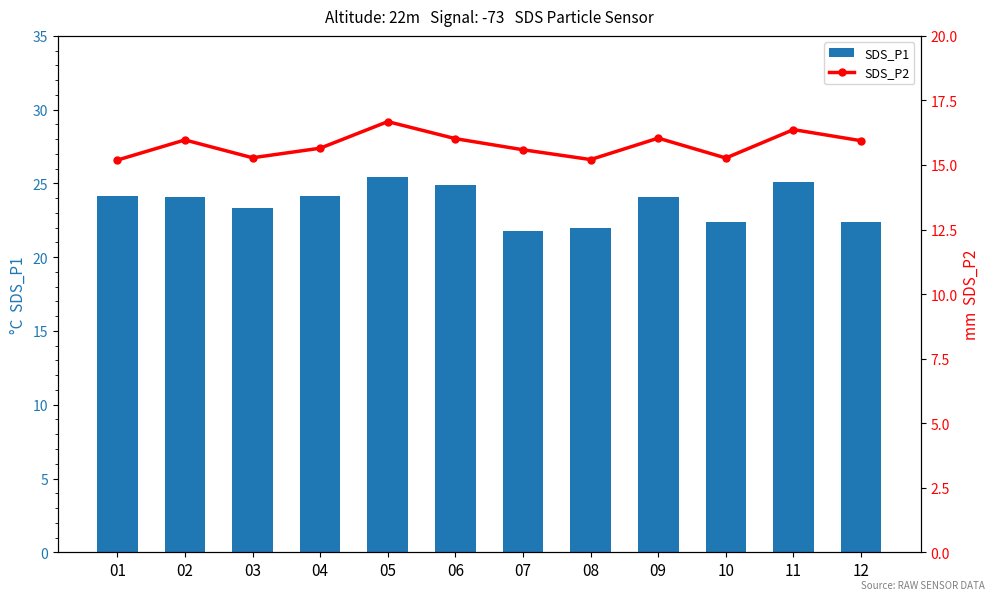

Reading left to right, extract all data points from this chart.

SDS_P1: 24.2	24.1	23.3	24.1	25.4	24.9	21.8	22.0	24.1	22.4	25.1	22.4
SDS_P2: 15.2	16.0	15.3	15.7	16.7	16.0	15.6	15.2	16.0	15.3	16.4	15.9